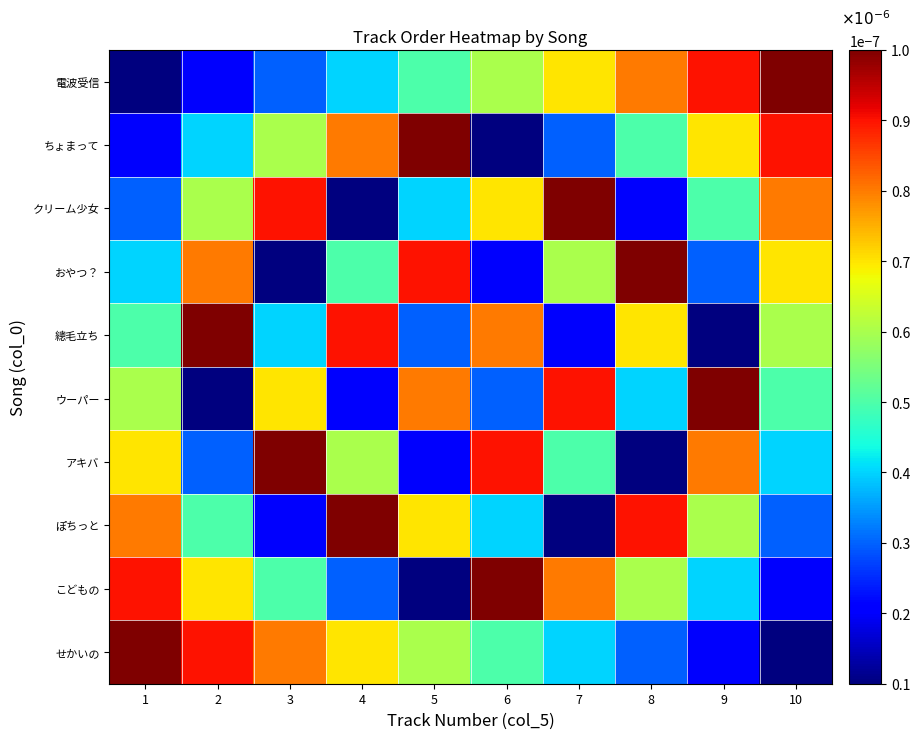

Reading right to left, what are all the values shown in this chart?

電波受信: 10=0.0	9=0.0	8=0.0	7=0.0	6=0.0	5=0.0	4=0.0	3=0.0	2=0.0	1=0.0
ちょまって: 10=0.0	9=0.0	8=0.0	7=0.0	6=0.0	5=0.0	4=0.0	3=0.0	2=0.0	1=0.0
クリーム少女: 10=0.0	9=0.0	8=0.0	7=0.0	6=0.0	5=0.0	4=0.0	3=0.0	2=0.0	1=0.0
おやつ？: 10=0.0	9=0.0	8=0.0	7=0.0	6=0.0	5=0.0	4=0.0	3=0.0	2=0.0	1=0.0
總毛立ち: 10=0.0	9=0.0	8=0.0	7=0.0	6=0.0	5=0.0	4=0.0	3=0.0	2=0.0	1=0.0
ウーパー: 10=0.0	9=0.0	8=0.0	7=0.0	6=0.0	5=0.0	4=0.0	3=0.0	2=0.0	1=0.0
アキバ: 10=0.0	9=0.0	8=0.0	7=0.0	6=0.0	5=0.0	4=0.0	3=0.0	2=0.0	1=0.0
ぽちっと: 10=0.0	9=0.0	8=0.0	7=0.0	6=0.0	5=0.0	4=0.0	3=0.0	2=0.0	1=0.0
こどもの: 10=0.0	9=0.0	8=0.0	7=0.0	6=0.0	5=0.0	4=0.0	3=0.0	2=0.0	1=0.0
せかいの: 10=0.0	9=0.0	8=0.0	7=0.0	6=0.0	5=0.0	4=0.0	3=0.0	2=0.0	1=0.0